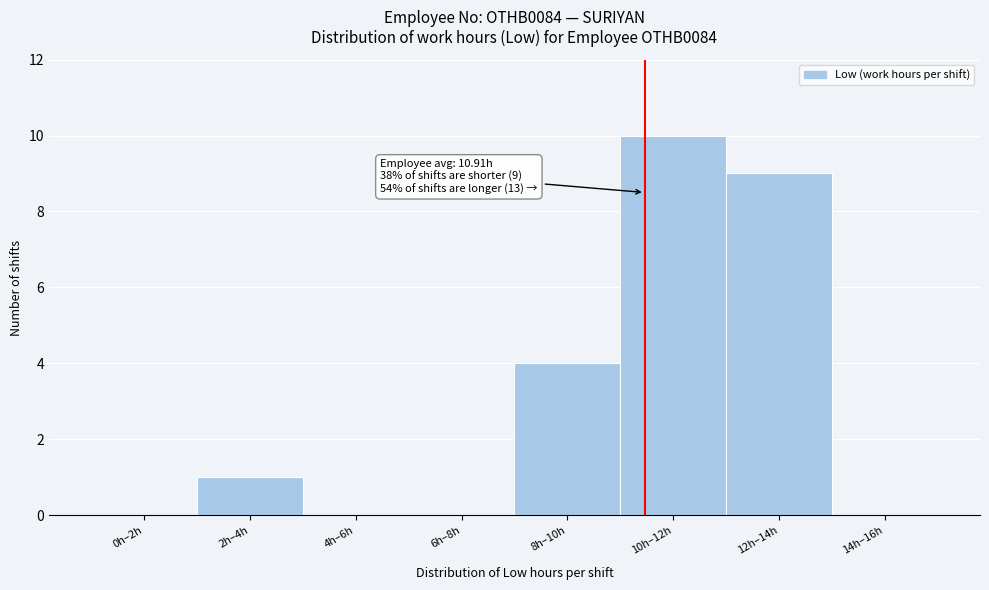

Reading left to right, extract all data points from this chart.

0h–2h=0	2h–4h=1	4h–6h=0	6h–8h=0	8h–10h=4	10h–12h=10	12h–14h=9	14h–16h=0